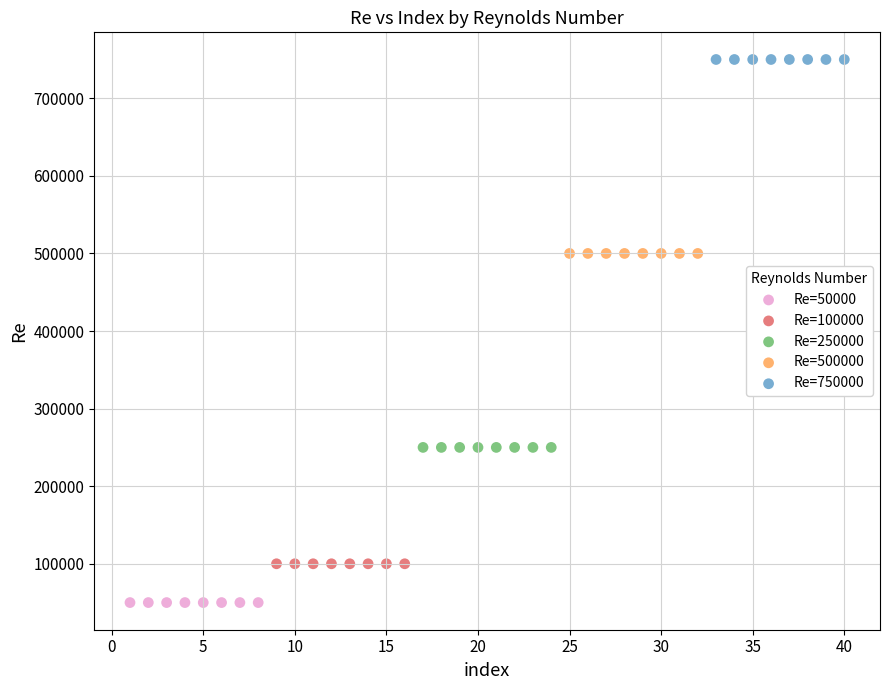

Which series reaches the minimum Y coordinate?

Re=50000